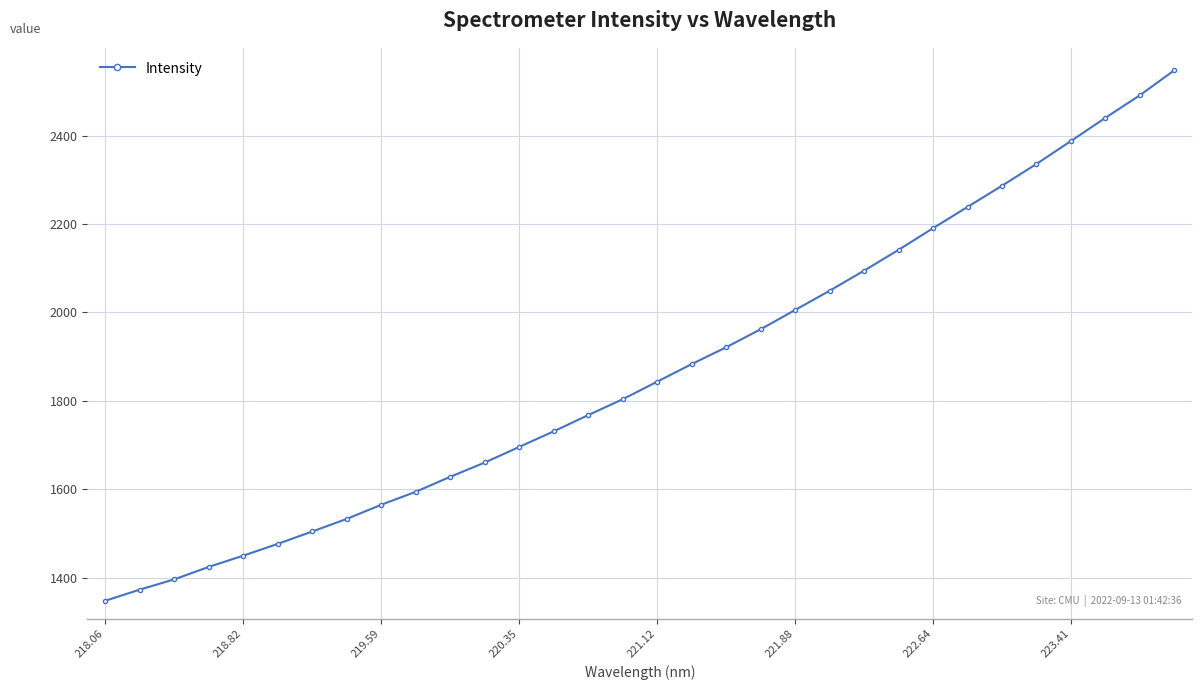

What is the sum of all values?

59775.1